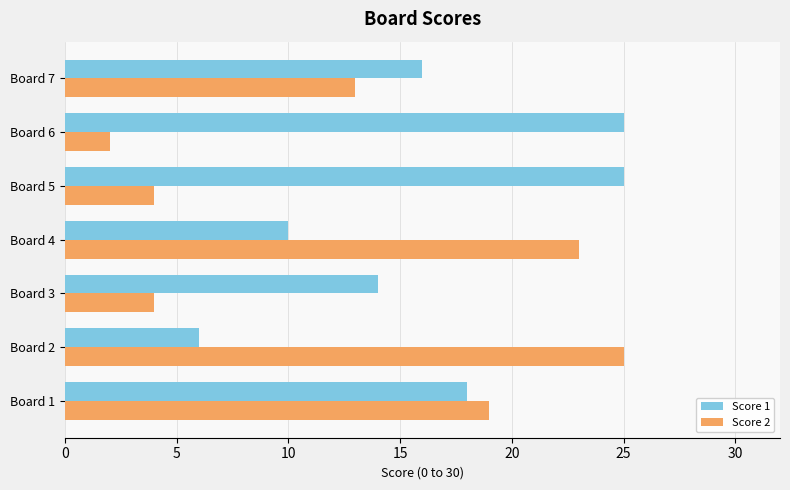

At Board 3, list the series in order from largest to smallest.

Score 1, Score 2